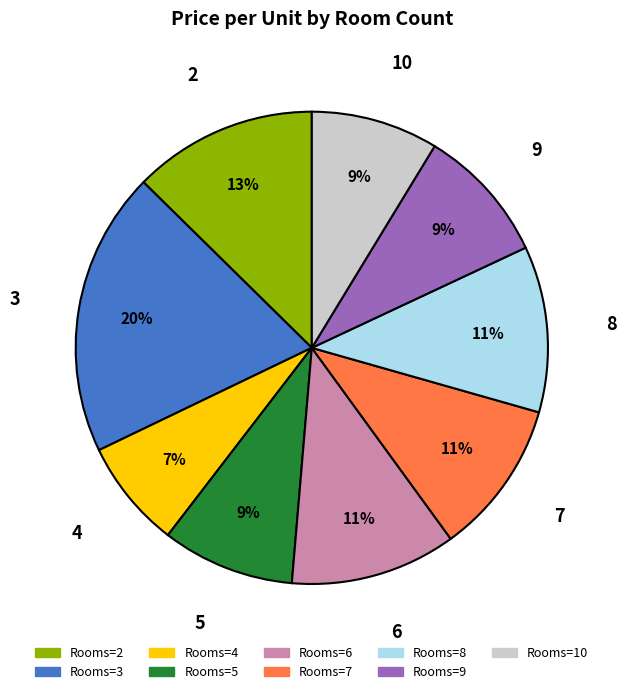

To the nearest percent, what is the average slice percentage?

11%